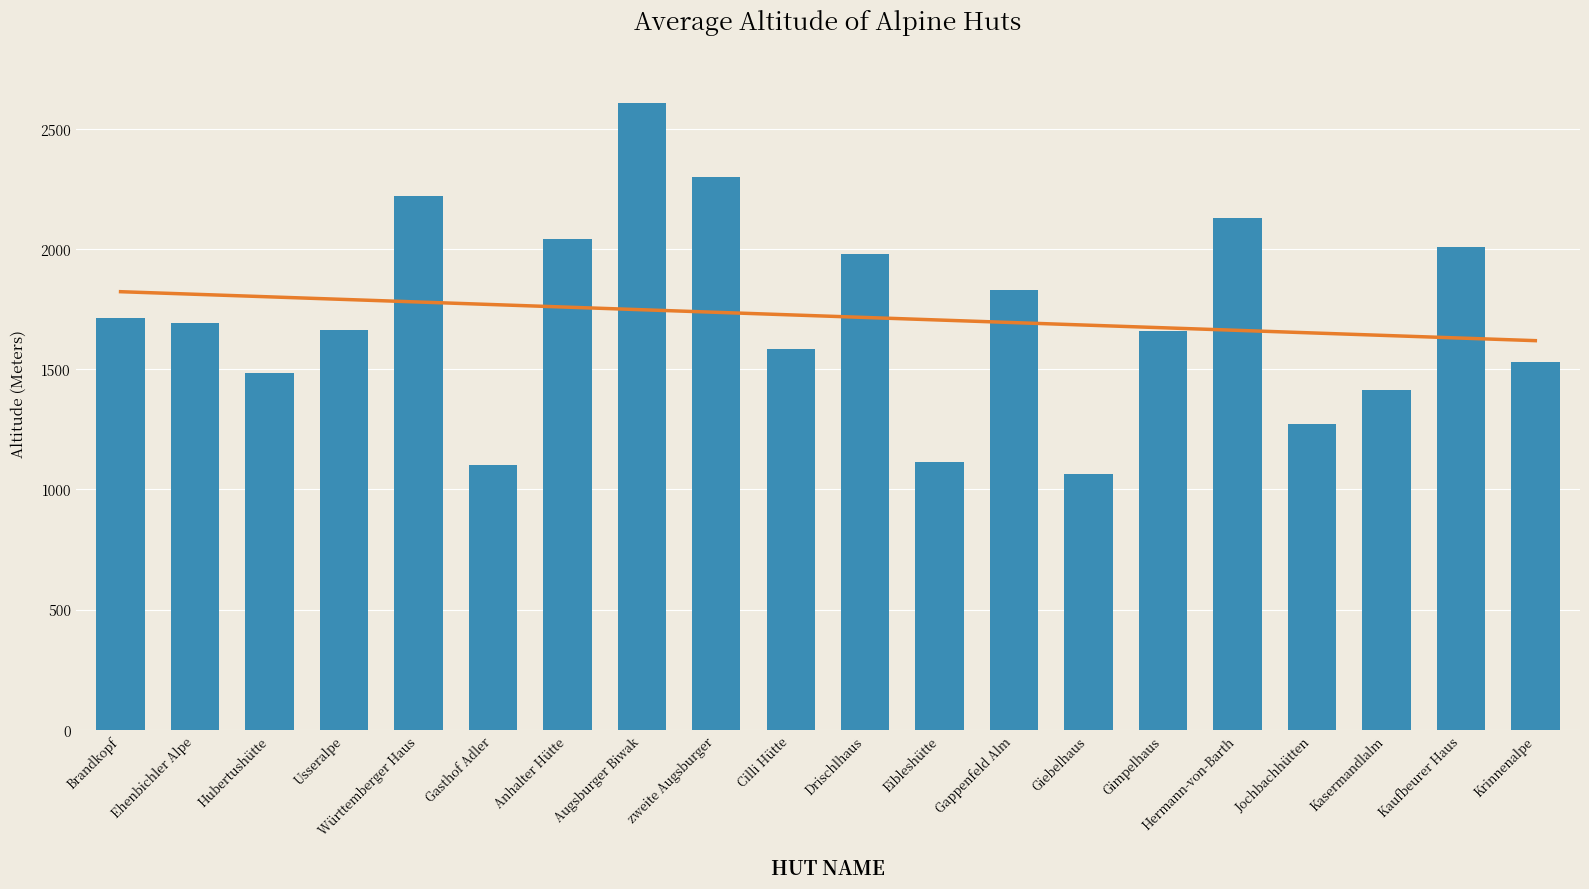

What is the approximate value at Eibleshütte?

1113